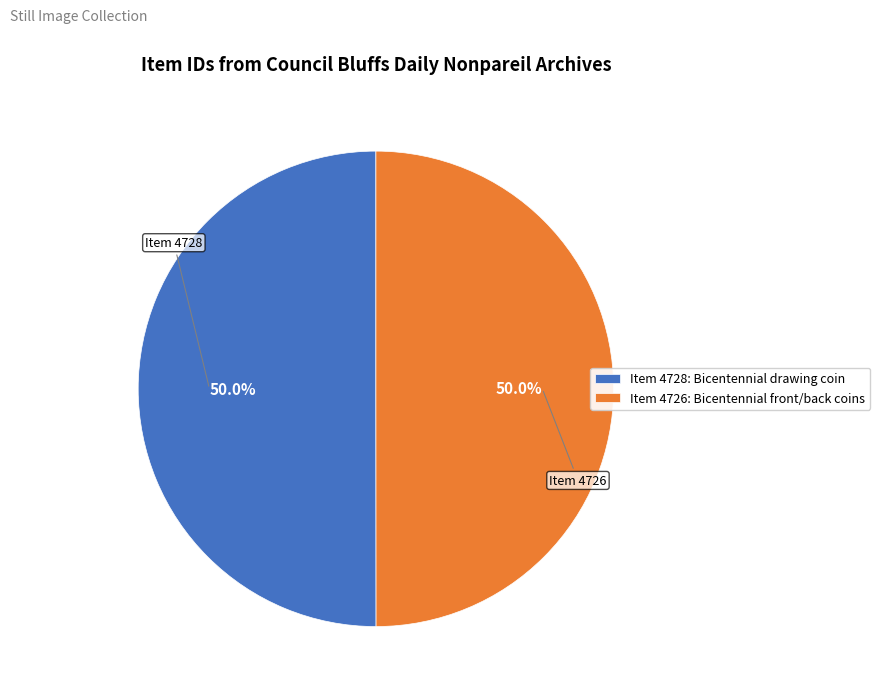

What is the total percentage of Item 4728: Bicentennial drawing coin and Item 4726: Bicentennial front/back coins?

100.0%